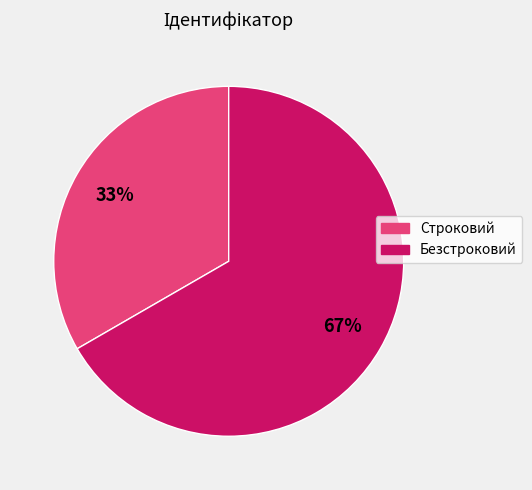

Count the number of slices in the pie.

2